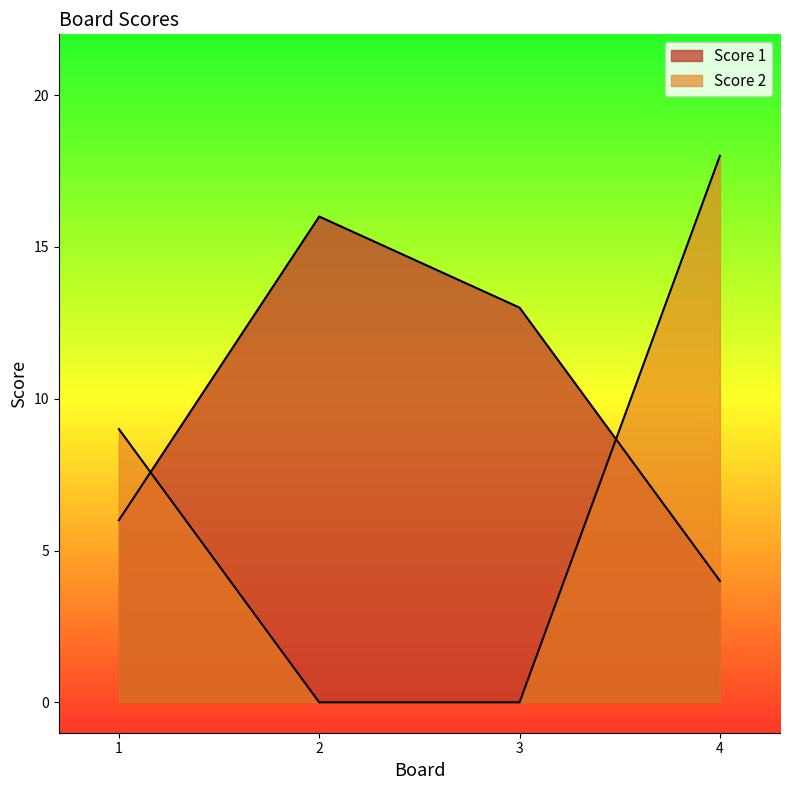

Where is Score 2 nearest to the value 9?

1